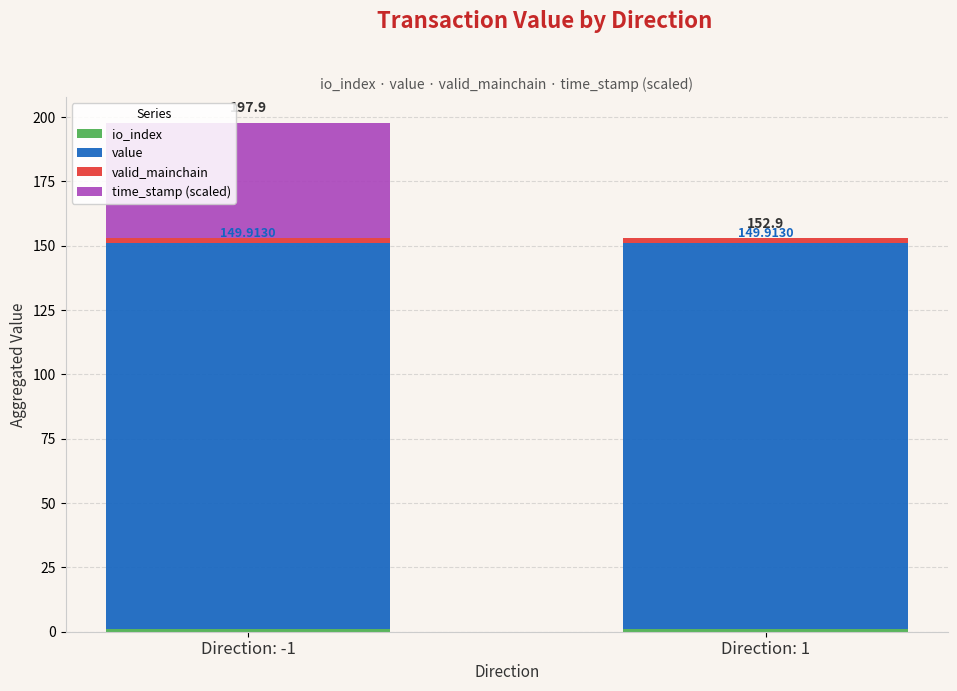

At which category is the sum across all series the highest?

Direction: -1